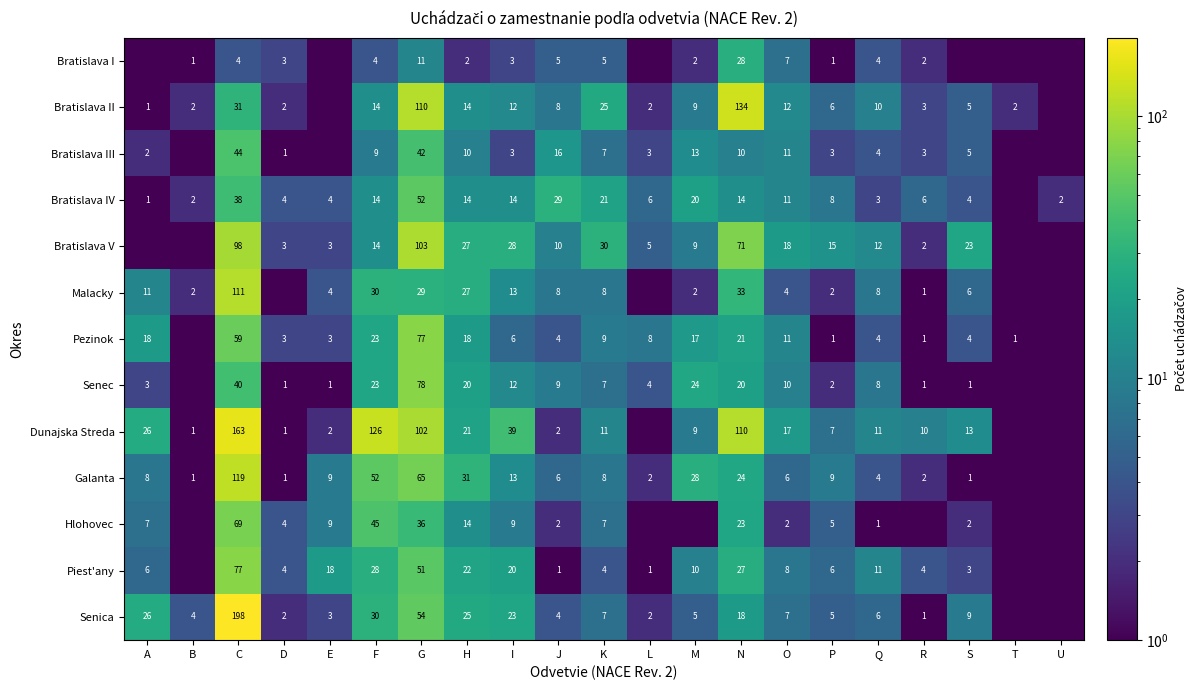

What is the difference between the Senica values at J and I?

19.0